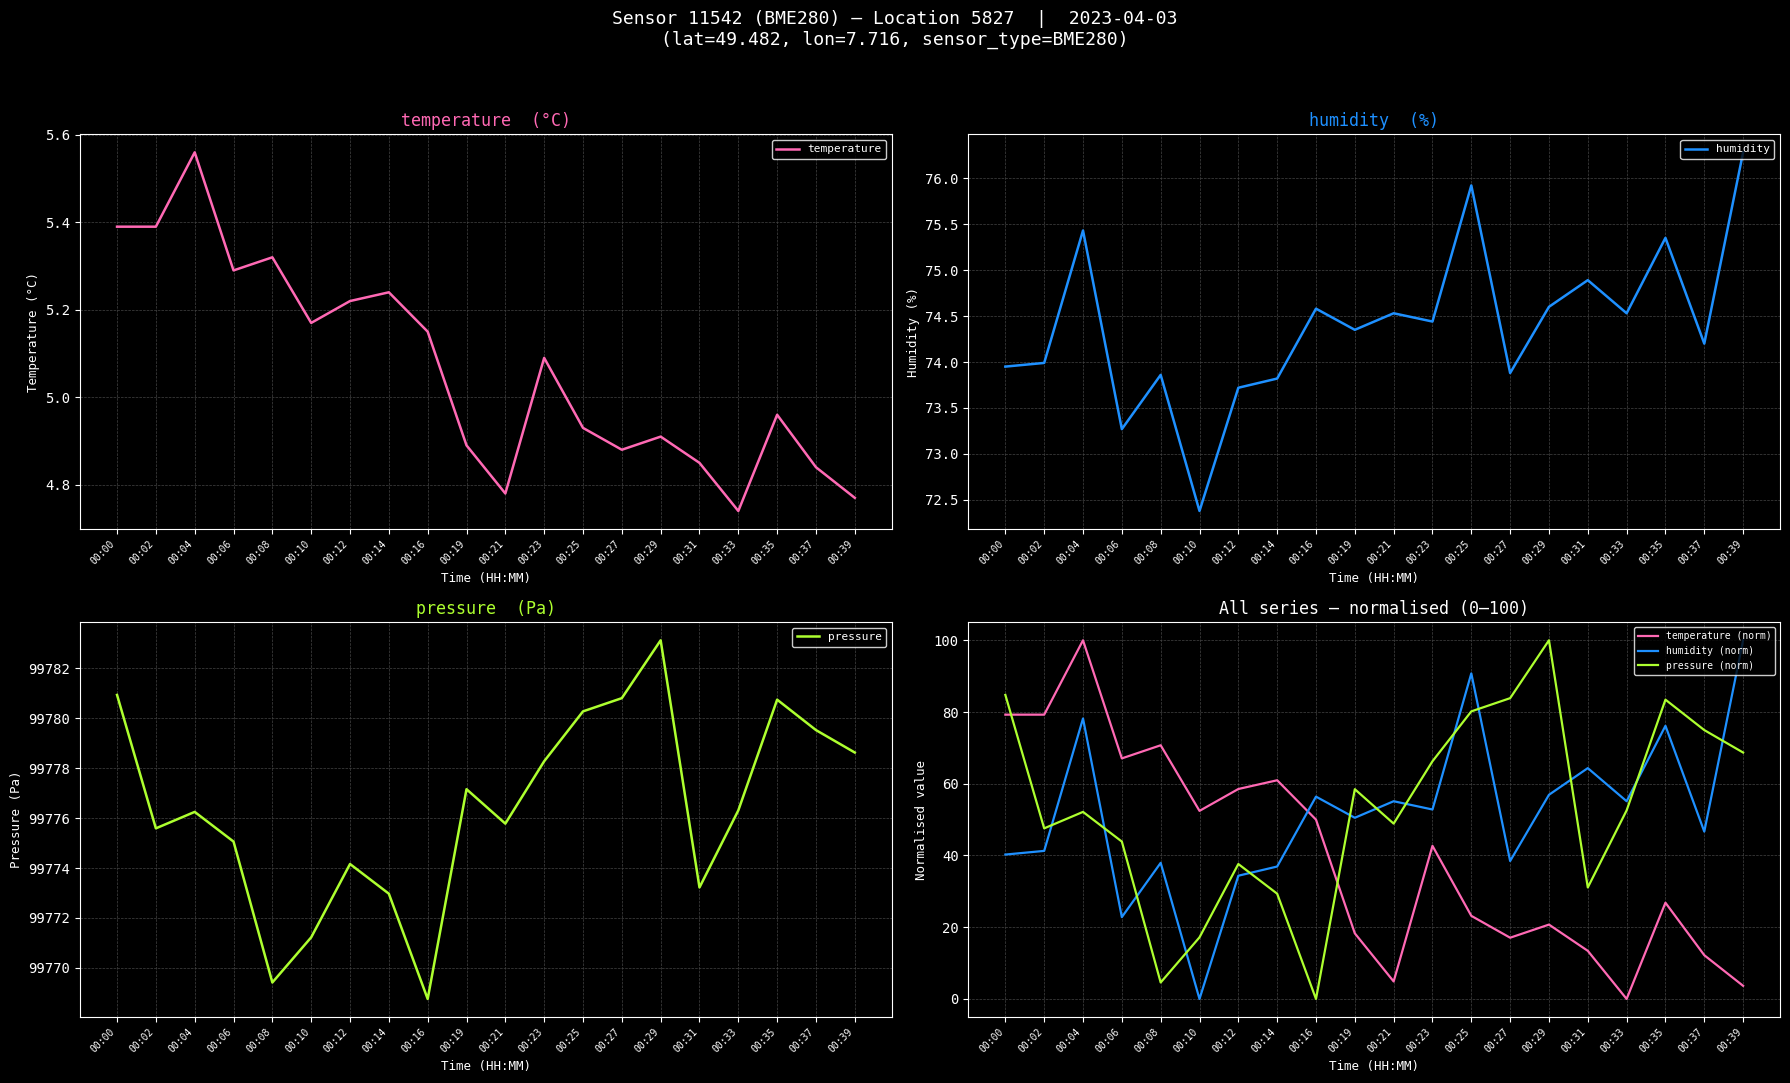

At how many categories does at least one series exceed 1567?

20